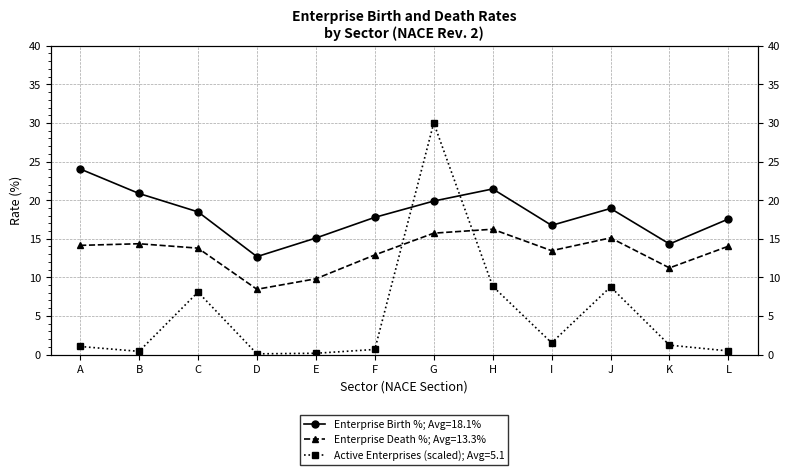

Between which two adjacent categories do Birth % and Active Enterprises first intersect?

F and G